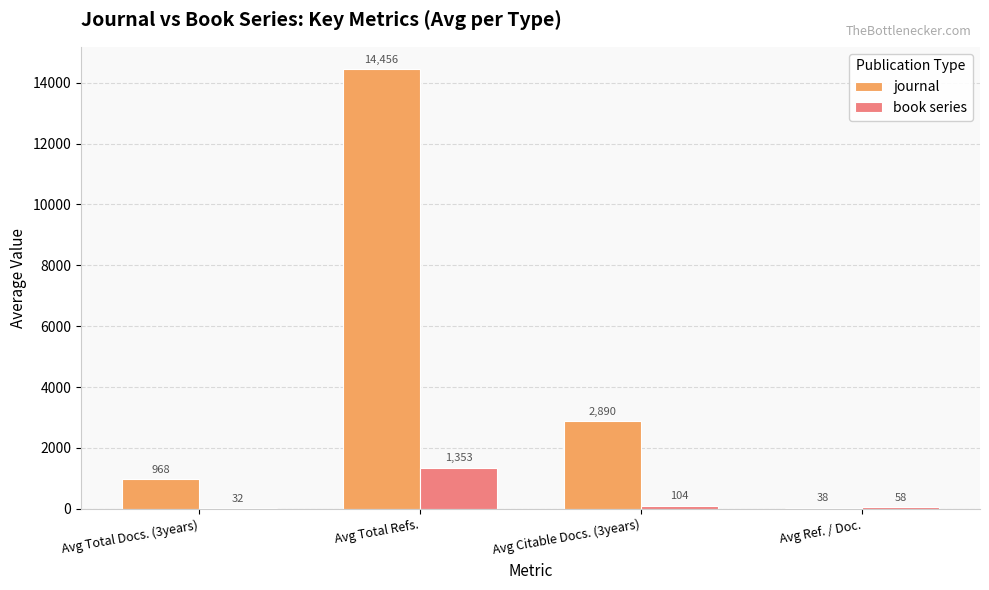

At which category is the sum across all series the highest?

Avg Total Refs.